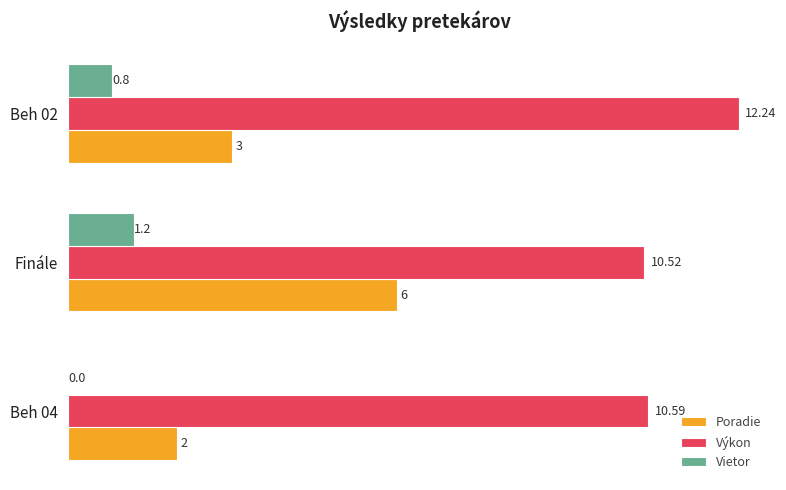

What are all the series names shown in the legend?

Poradie, Výkon, Vietor